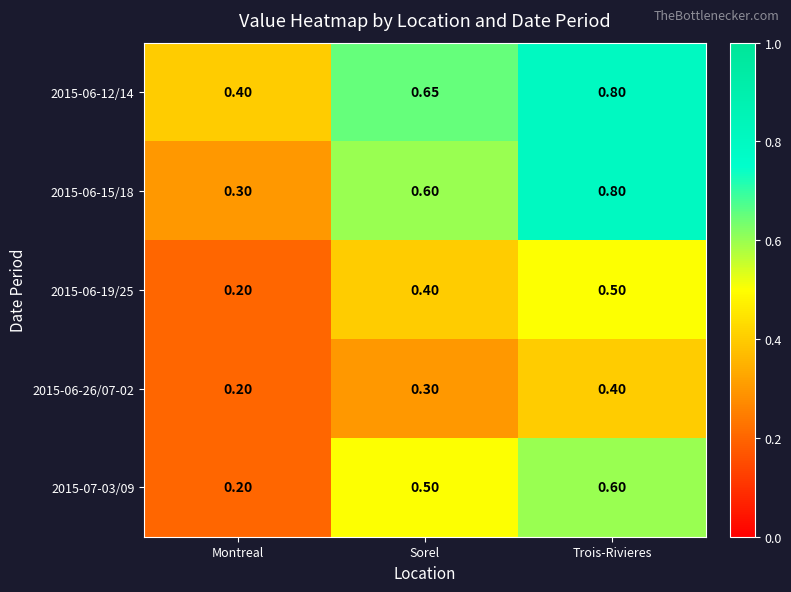

At how many categories does at least one series exceed 0?

3